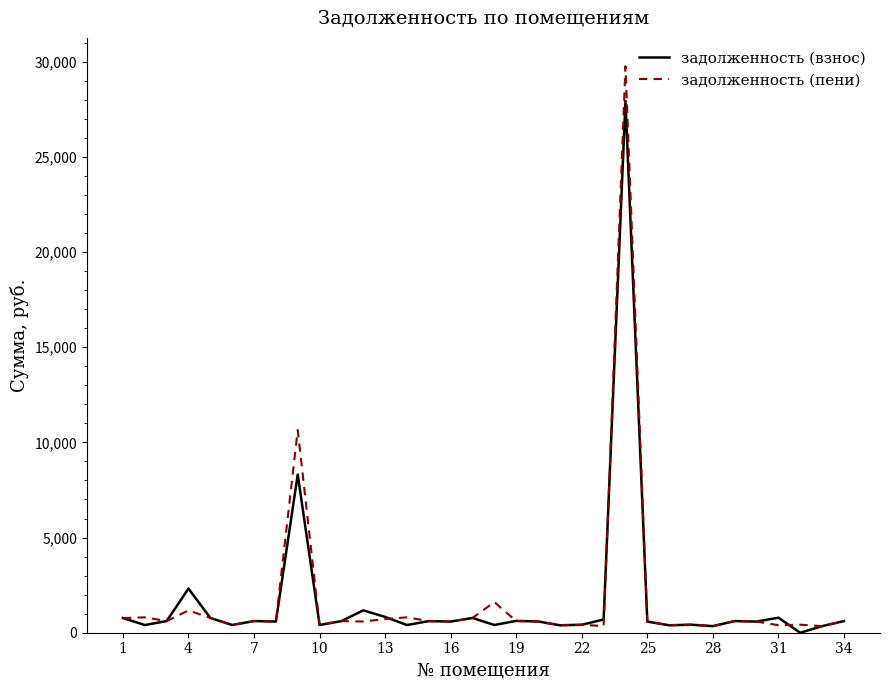

Which series has the widest spread of values?

задолженность (пени)